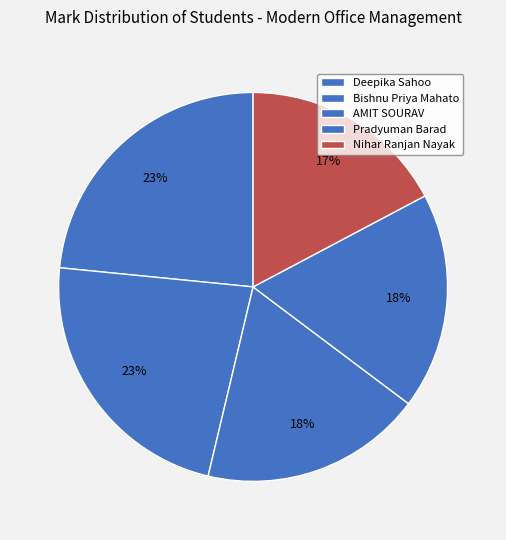

How many slices are in this pie chart?

5